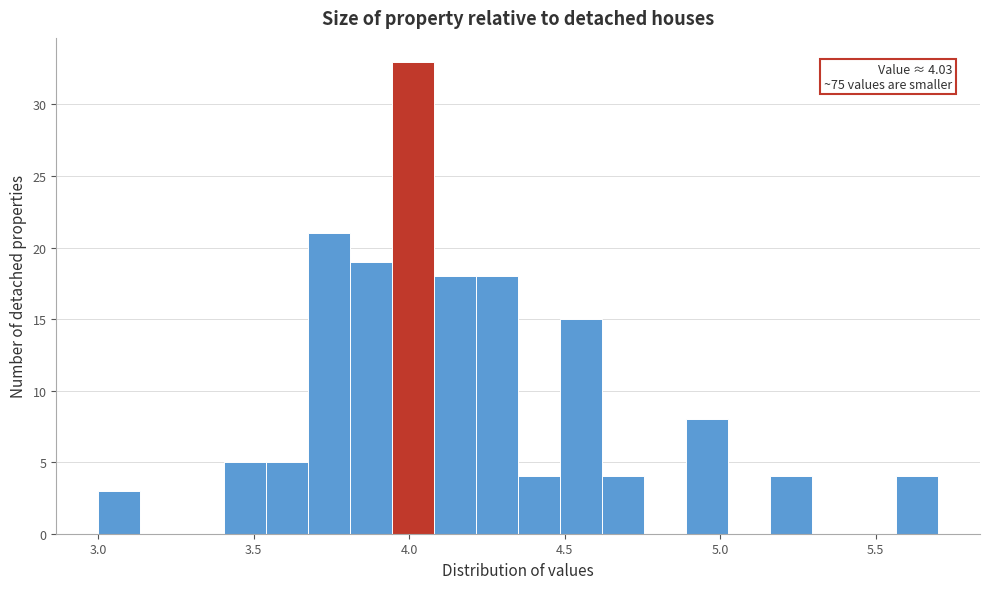

Around what value on the x-axis is the tallest bar? Give the approximate position of its centre, as read against the axis.

4.00